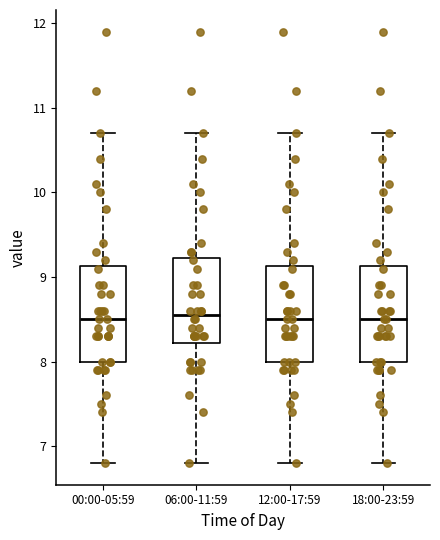

Where is the upper edge of the box for 18:00-23:59 on the y-axis? The values are not printed on the chart, so give them approximately, as read against the axis.

9.1